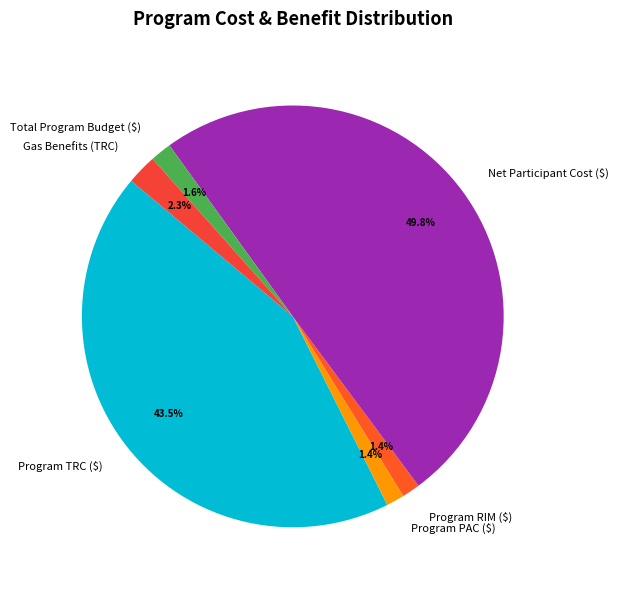

Approximately how many times larger is the value at Program RIM ($) compared to Gas Benefits (TRC)?

0.6